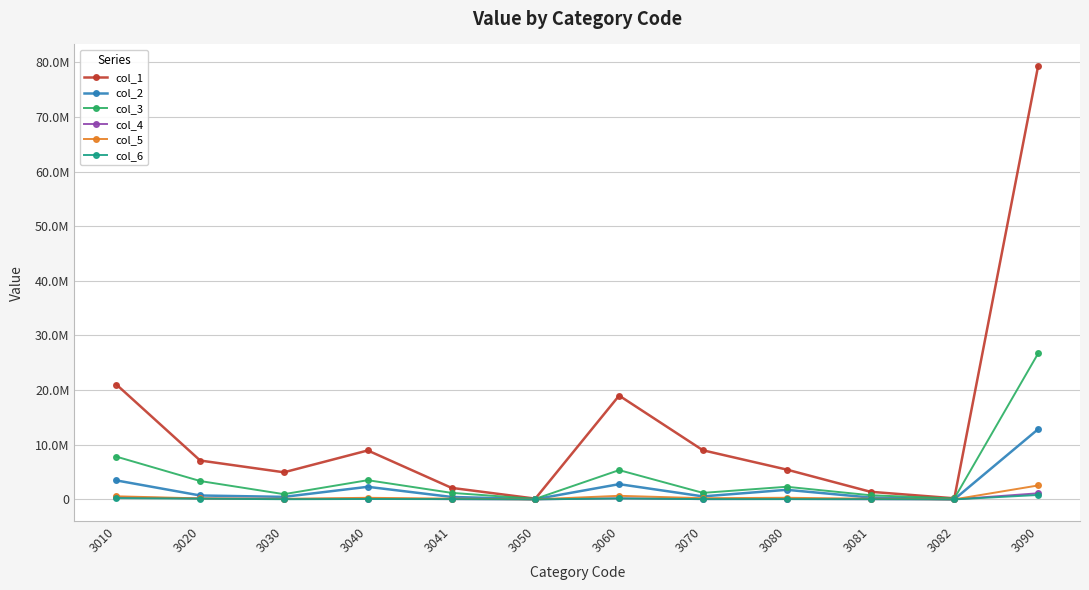

What are all the series names shown in the legend?

col_1, col_2, col_3, col_4, col_5, col_6